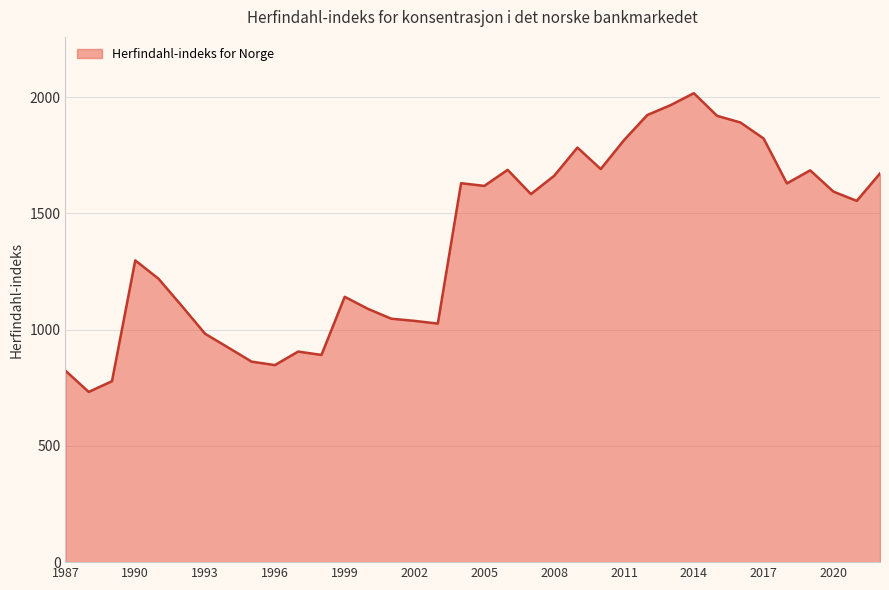

What is the maximum value shown in the chart?

2016.5